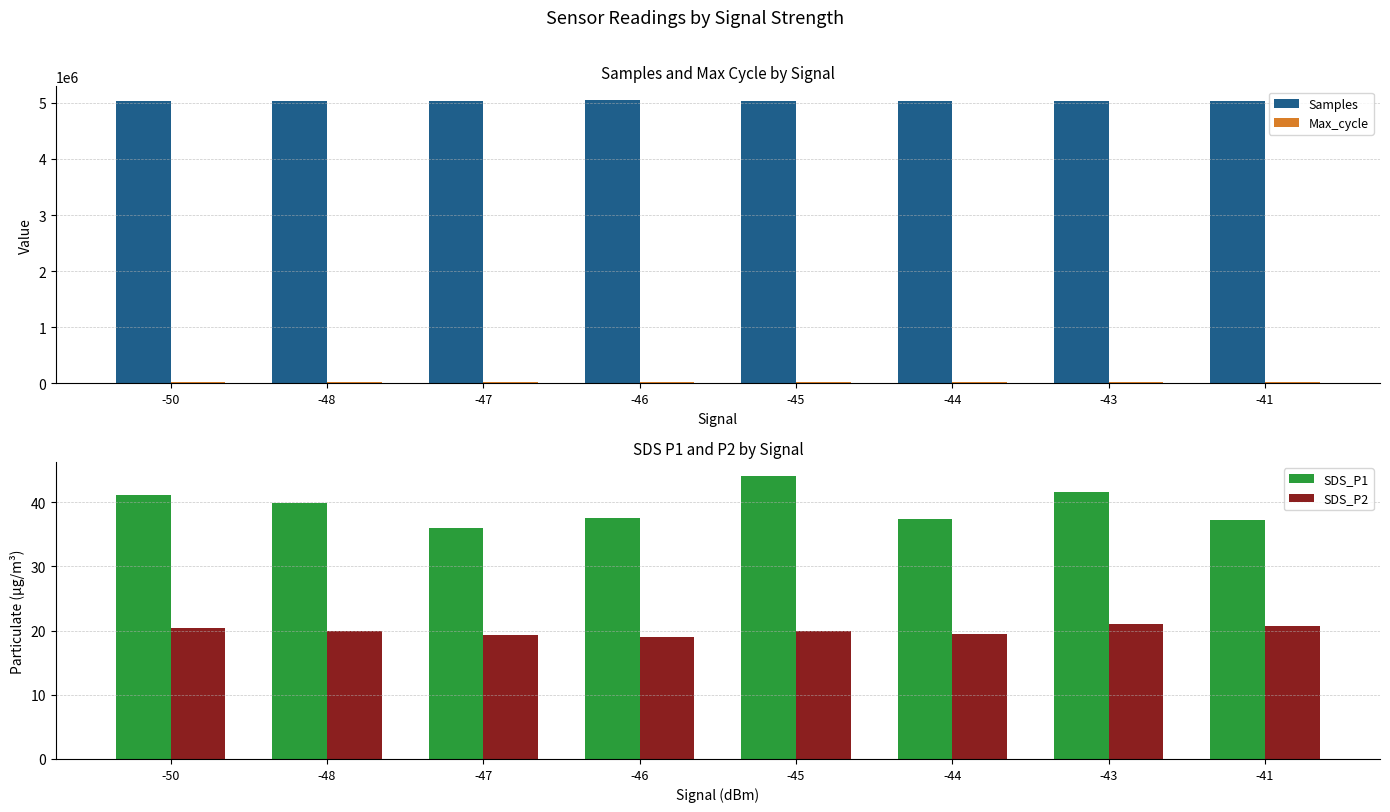

Rank the categories by SDS_P2 value from highest to lowest.

-43, -41, -50, -48, -45, -44, -47, -46